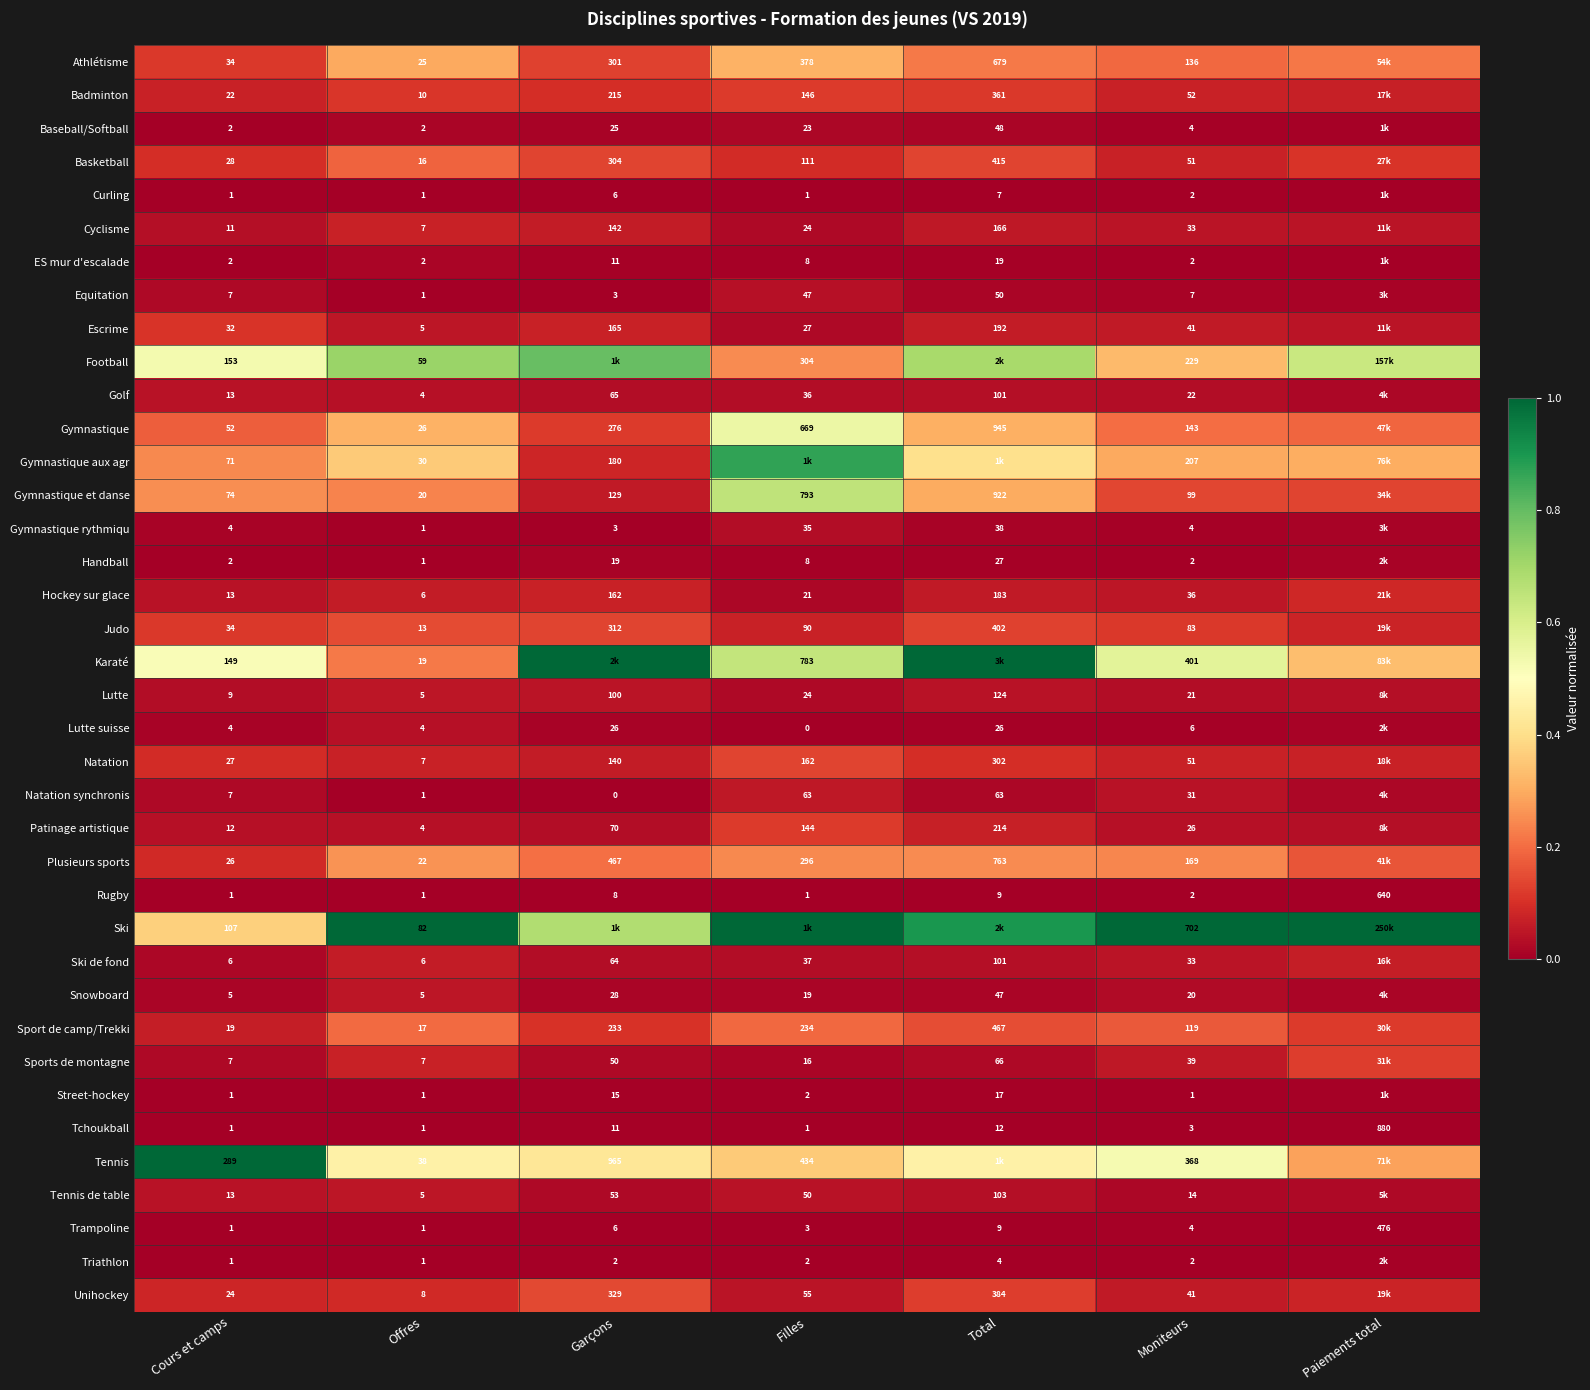

Is the value of Tennis at Garçons greater than the value of Ski at Offres?

Yes